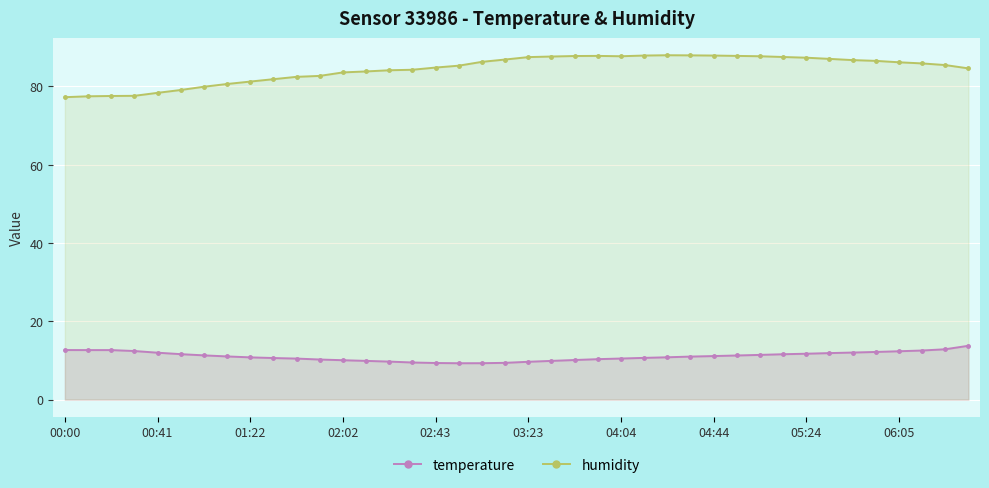

Read the humidity value at 27.

87.9